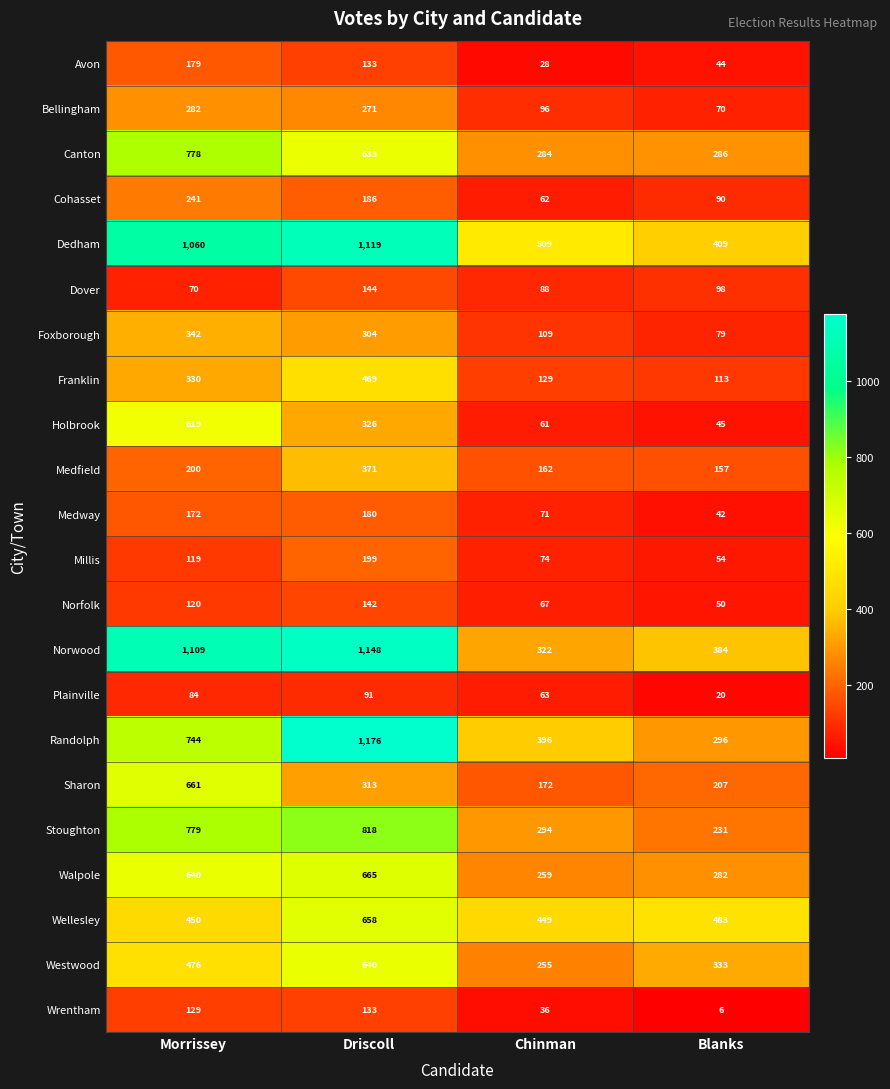

How many distinct data groups are displayed?

22